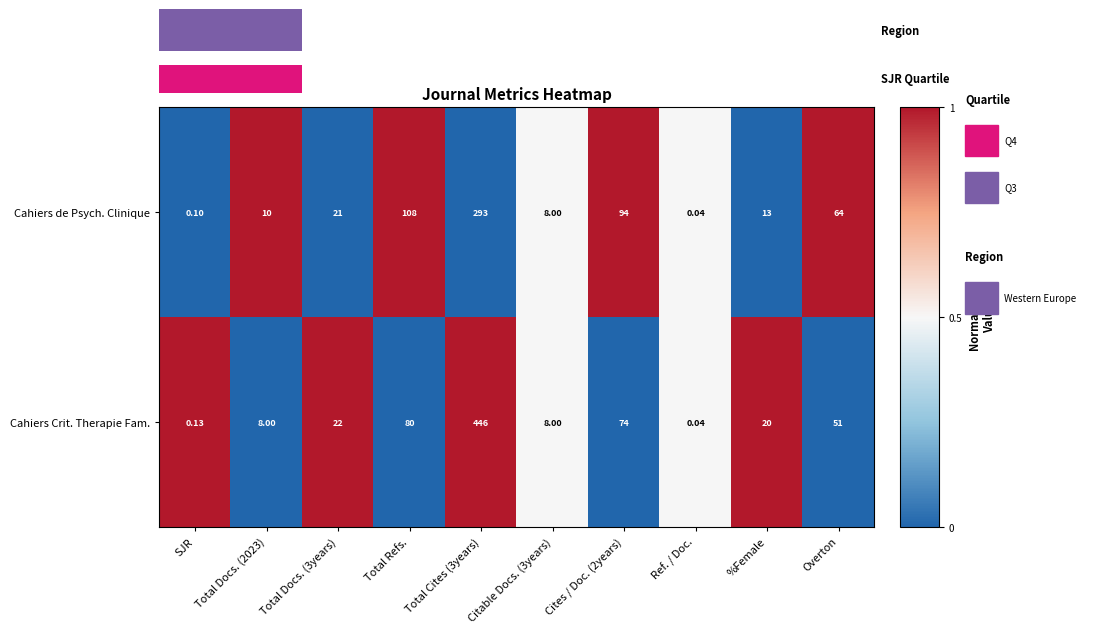

At which label does Cahiers de Psych. Clinique reach its minimum?

Ref. / Doc.